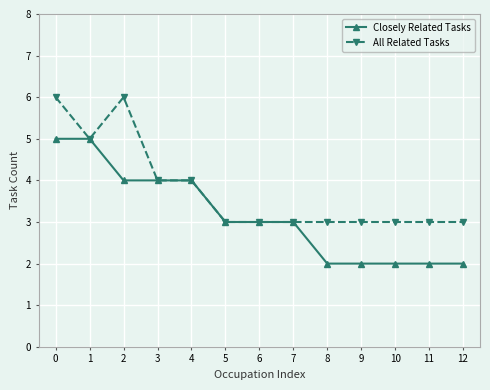

Reading right to left, transcribe all the data shown in this chart.

Closely Related Tasks: 2	2	2	2	2	3	3	3	4	4	4	5	5
All Related Tasks: 3	3	3	3	3	3	3	3	4	4	6	5	6